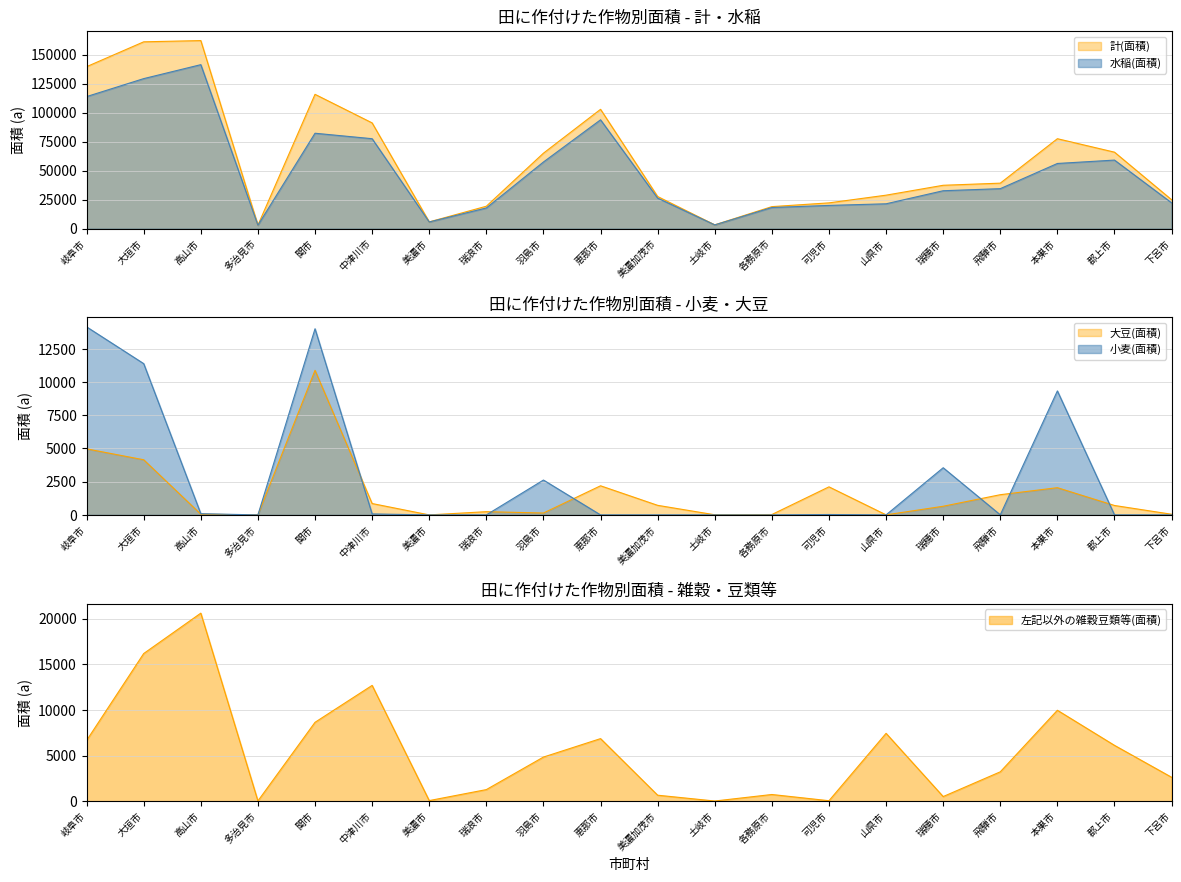

What is the label of the 12th point from the left?

土岐市